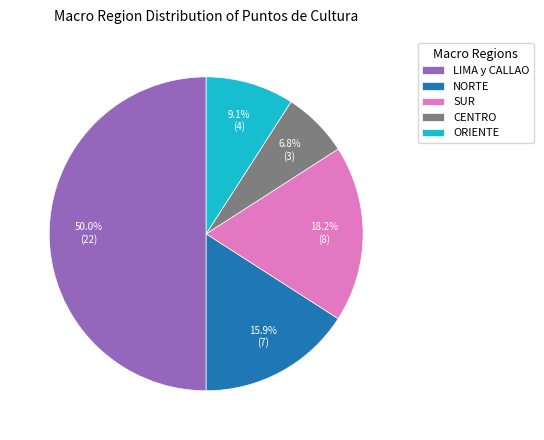

To the nearest percent, what is the average slice percentage?

20%